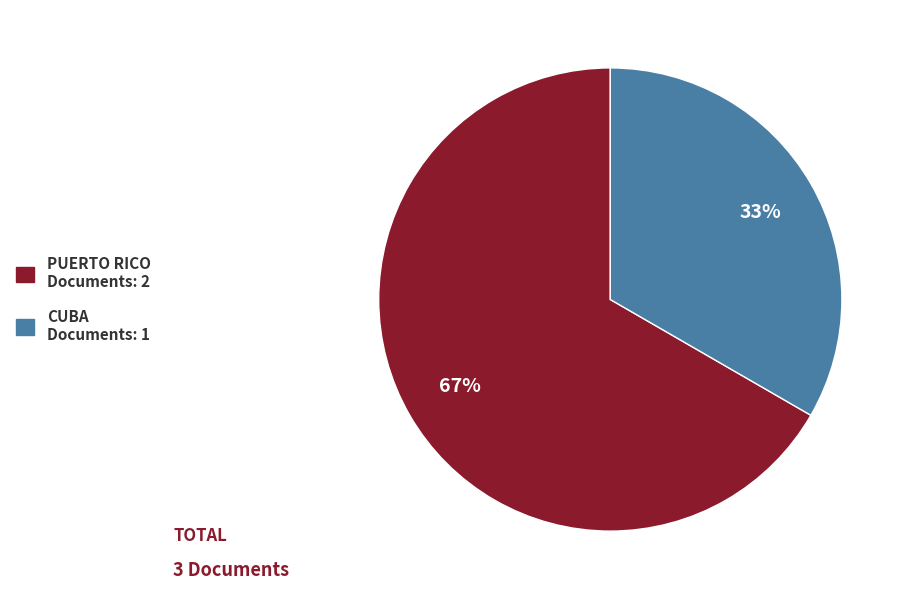

Does any single category account for the majority?

Yes